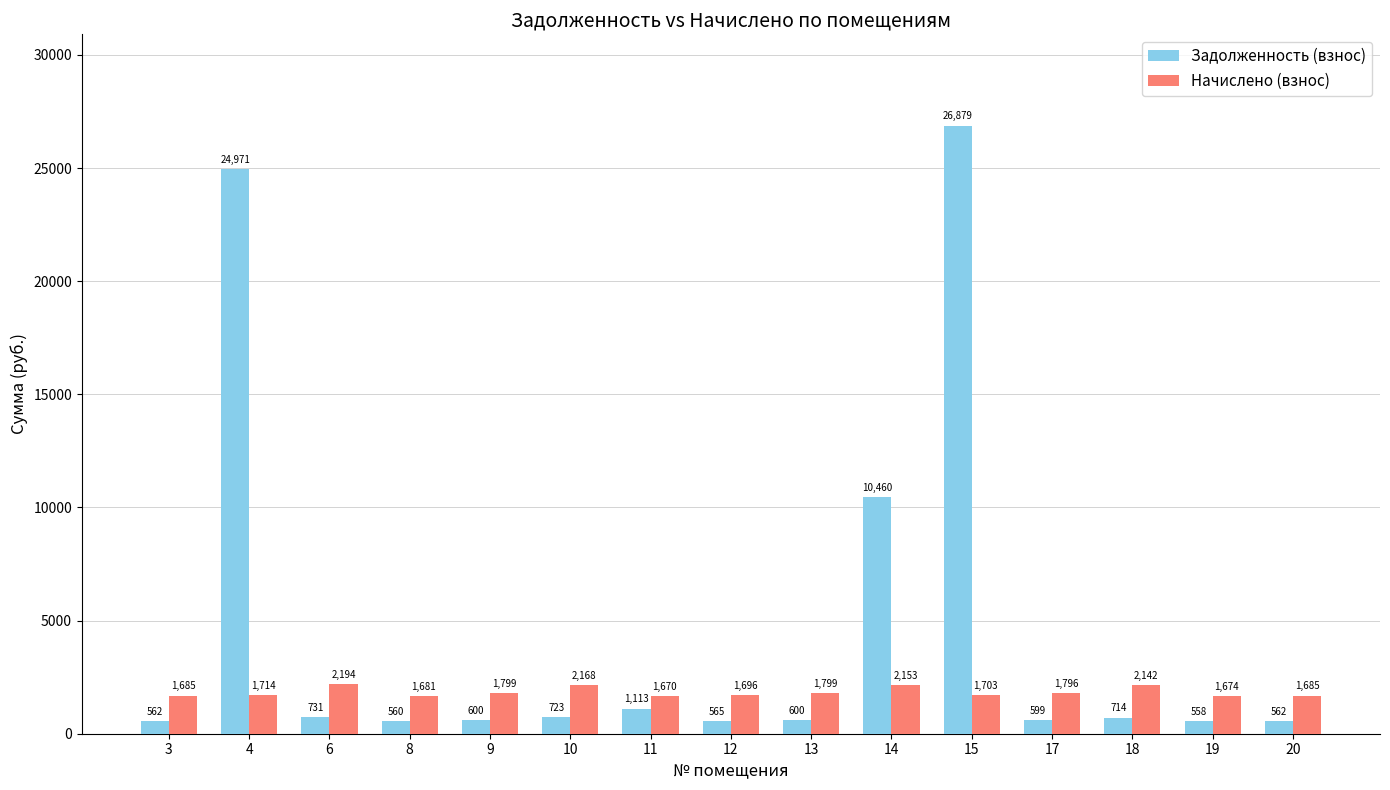

Rank the series by their maximum value, from lowest to highest.

Начислено (взнос), Задолженность (взнос)